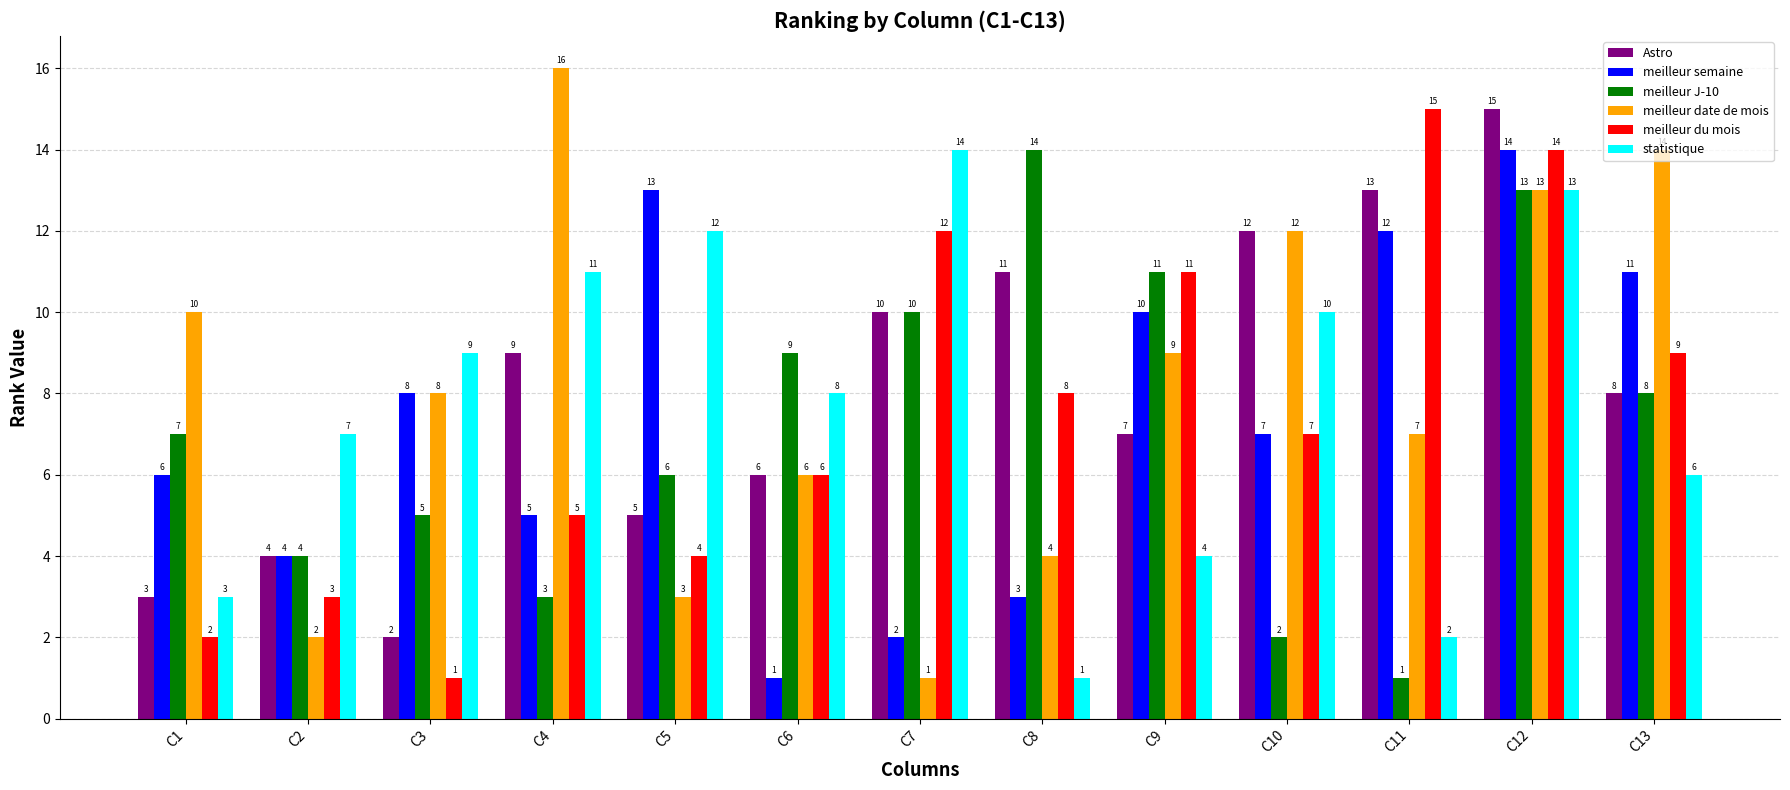

What are all the series names shown in the legend?

Astro, meilleur semaine, meilleur J-10, meilleur date de mois, meilleur du mois, statistique